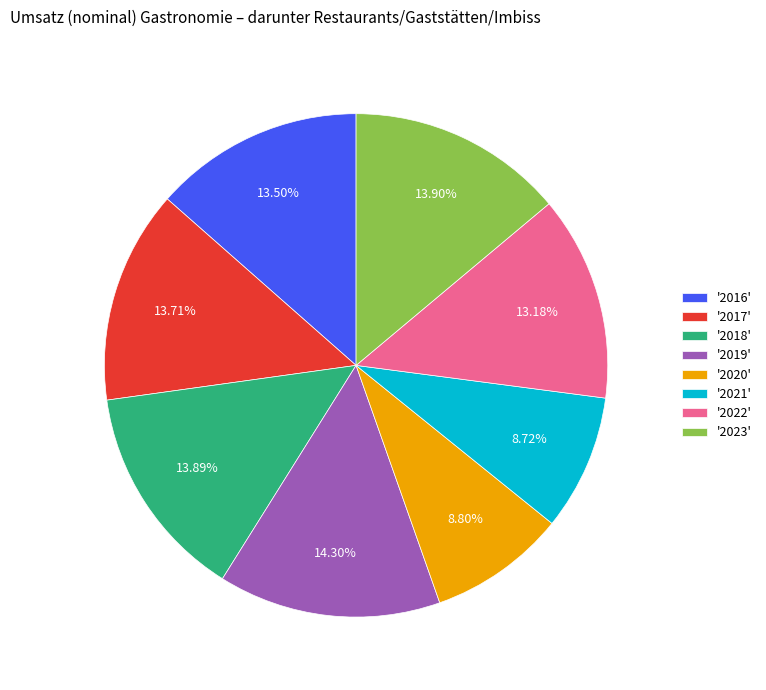

To the nearest percent, what is the average slice percentage?

12%